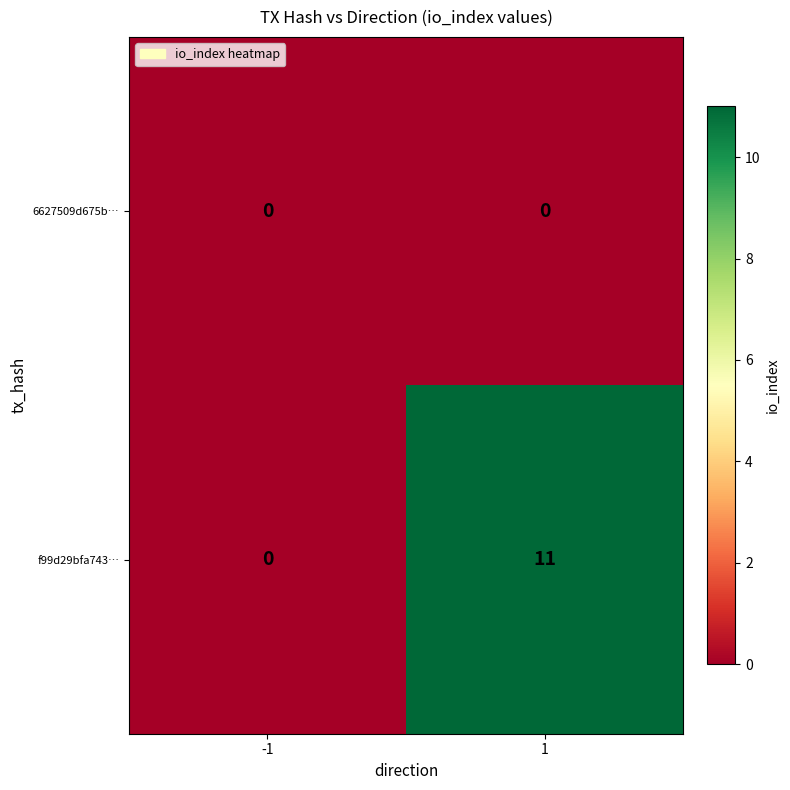

Between -1 and 1, which series saw the biggest shift?

f99d29bfa743…